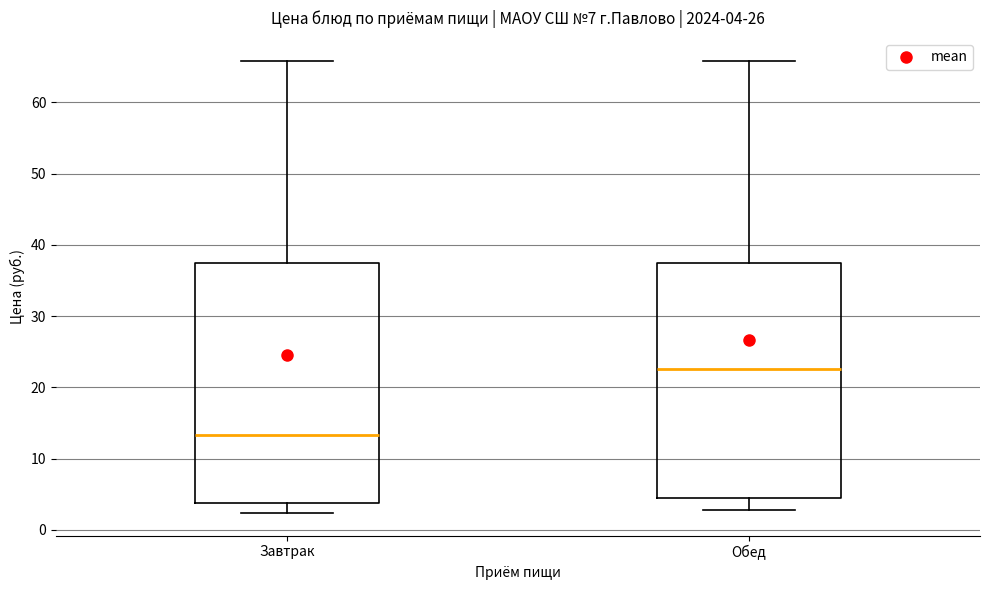

Which box has the highest median line?

Обед